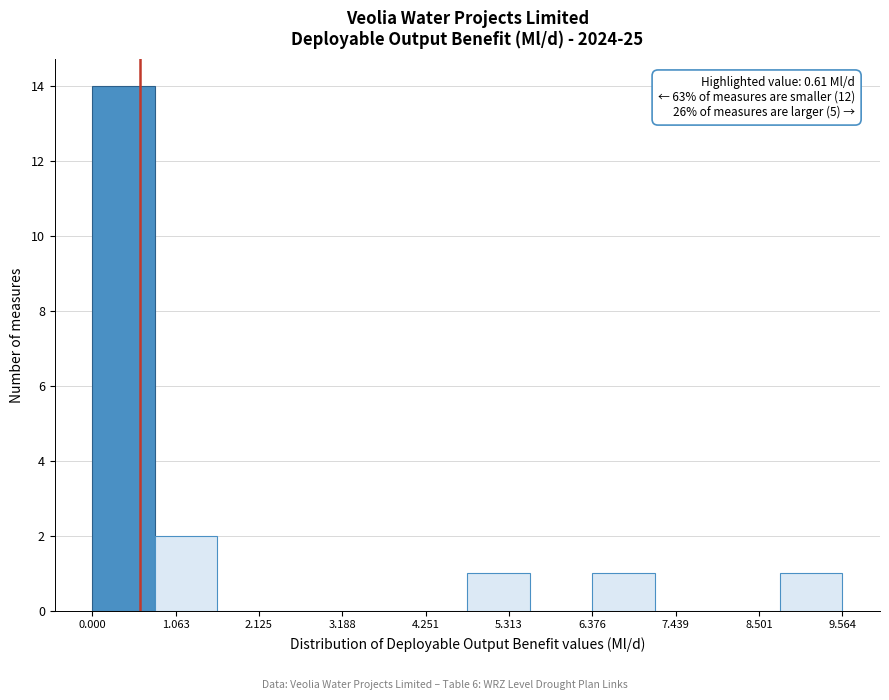

Around what value on the x-axis is the tallest bar? Give the approximate position of its centre, as read against the axis.

0.4